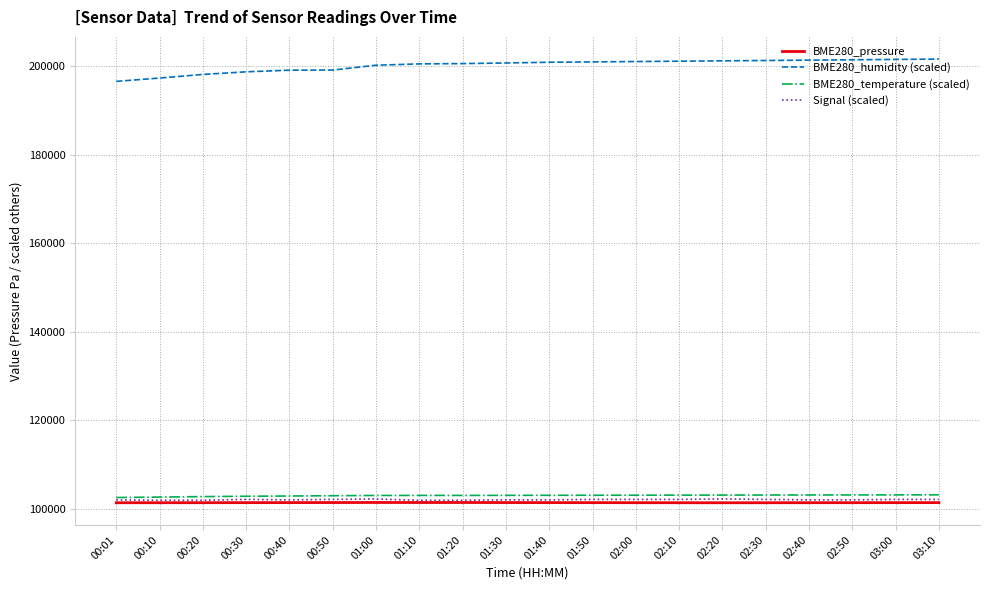

What is the maximum value shown in the chart?

201640.0